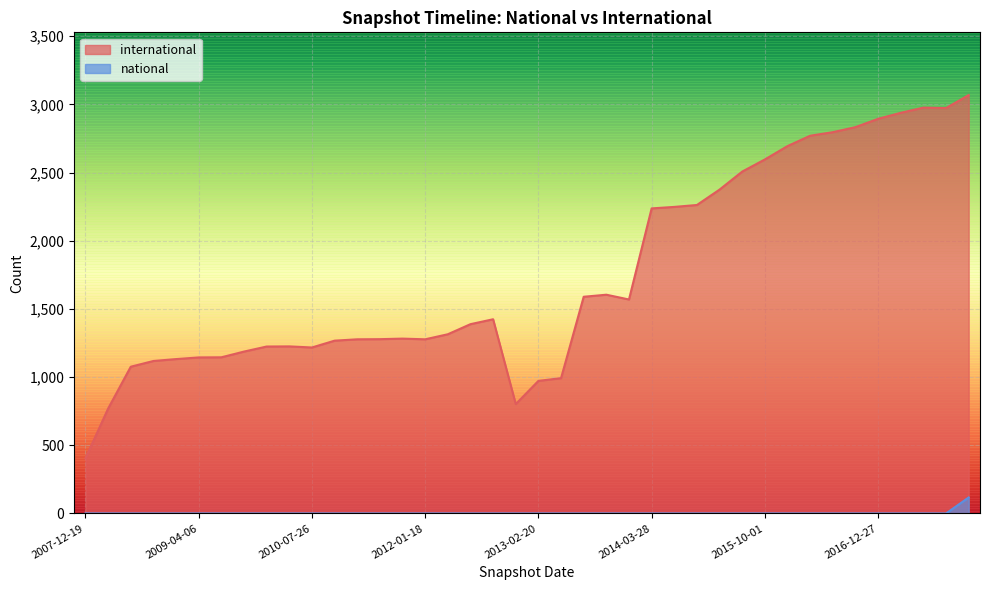

True or false: national and international intersect in this chart.

False